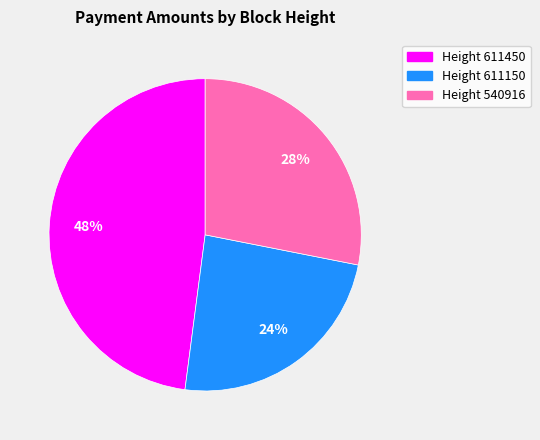

To the nearest percent, what is the average slice percentage?

33%